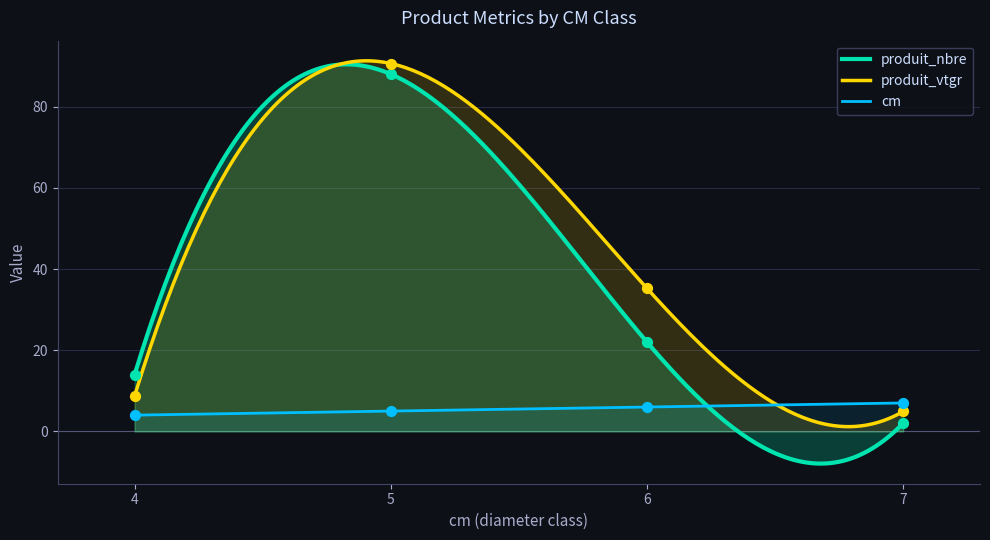

Is the value of produit_nbre at 5 greater than the value of cm at 5?

Yes